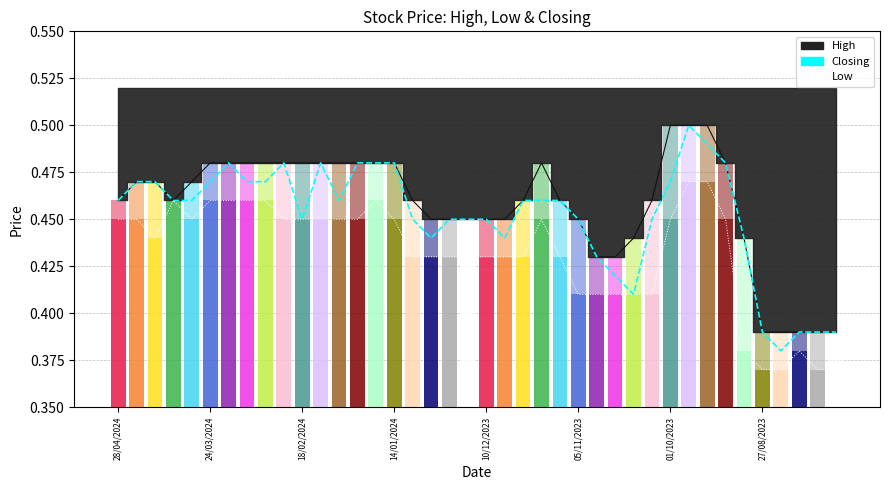

What position from the left is 18/02/2024?

3